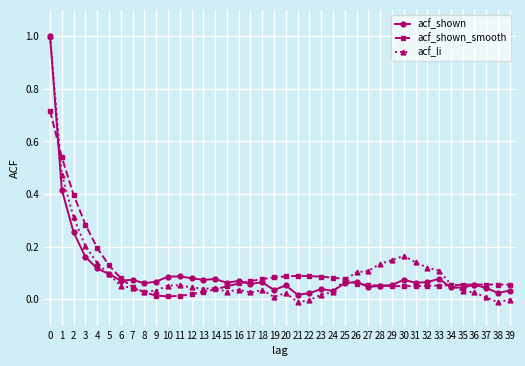

The value of acf_li at 2 is 0.5. True or false?

False